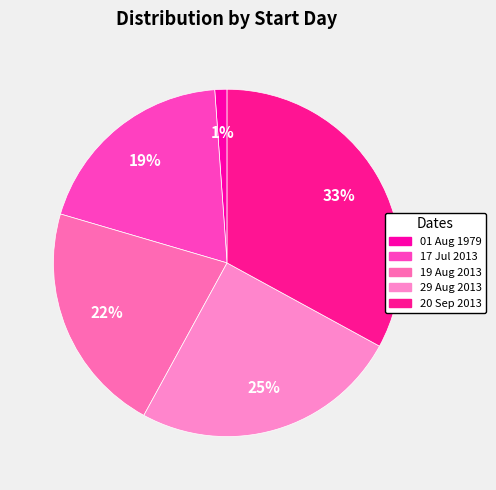

Count the number of slices in the pie.

5